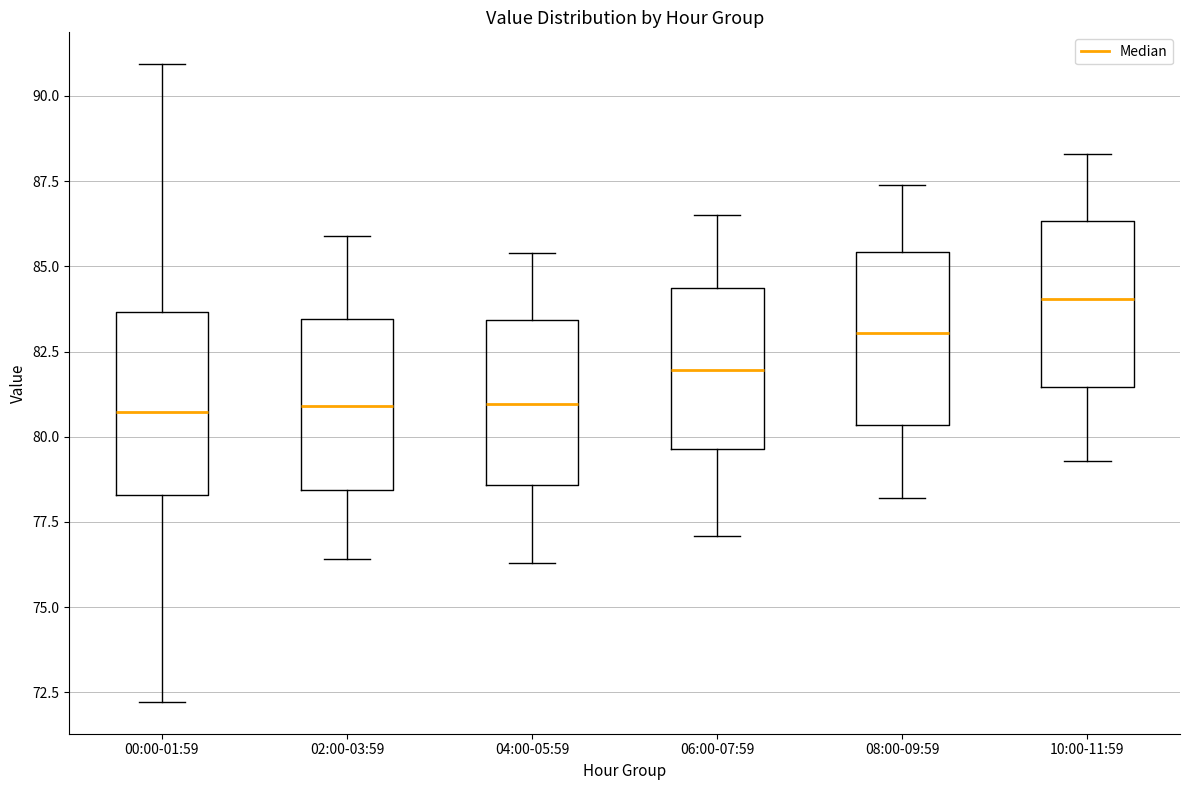

Reading left to right, read every box against the y-axis: the position of its median line, the range the box covers, and the ends of its whiskers. The values are not printed on the chart, so give them approximately, as read against the axis.

00:00-01:59: median 80.5, box 78.5 to 83.5, whiskers 72.0 to 91.0
02:00-03:59: median 81.0, box 78.5 to 83.5, whiskers 76.5 to 86.0
04:00-05:59: median 81.0, box 78.5 to 83.5, whiskers 76.5 to 85.5
06:00-07:59: median 82.0, box 79.5 to 84.5, whiskers 77.0 to 86.5
08:00-09:59: median 83.0, box 80.5 to 85.5, whiskers 78.0 to 87.5
10:00-11:59: median 84.0, box 81.5 to 86.5, whiskers 79.5 to 88.5